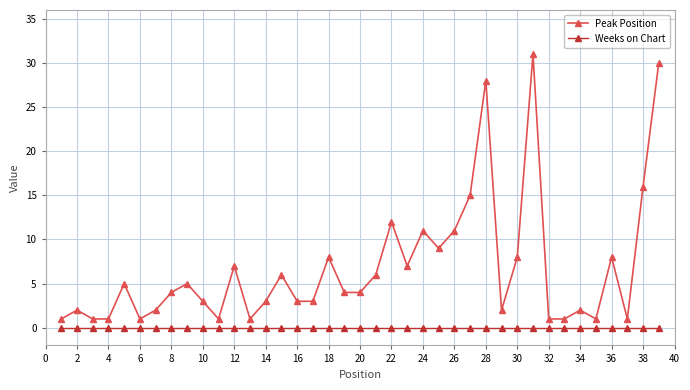

What is the sum of all Peak Position values?

265